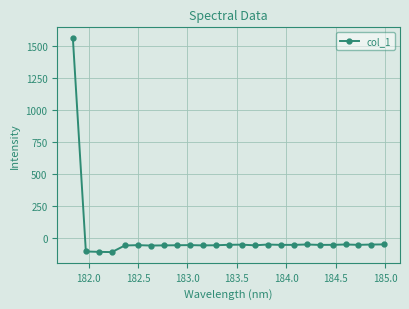

True or false: the data has more than 0 interior local peaks.

True